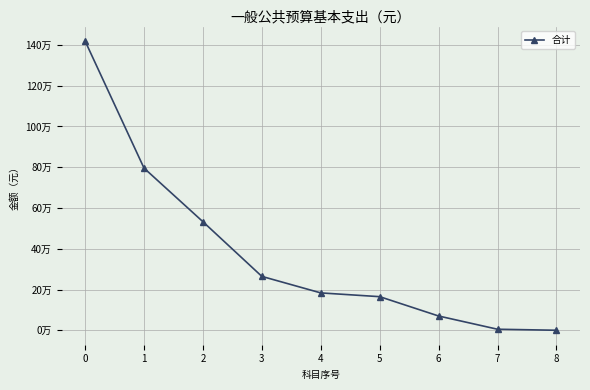

Is it true that the value at 4 is 48237.5?

False